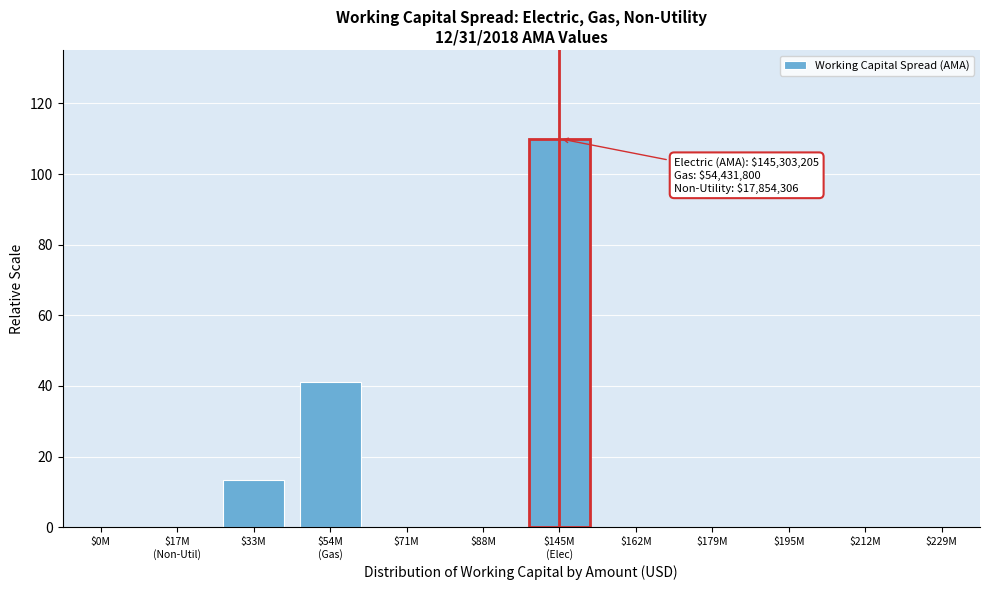

Is it true that the value at $88M is 0.0?

True